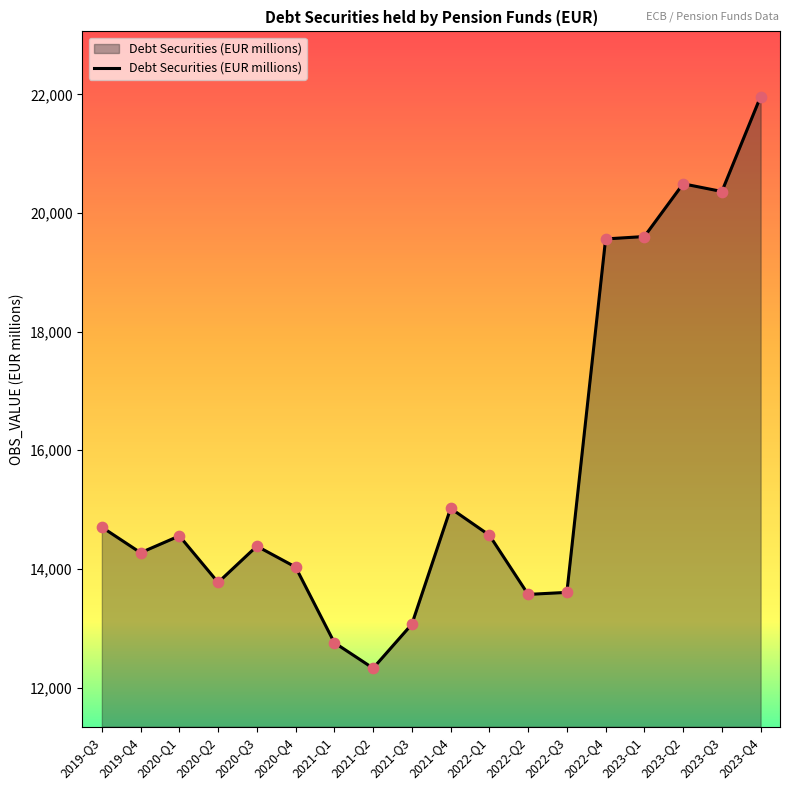

What is the change in value from 2022-Q2 to 2022-Q3?

+34.4